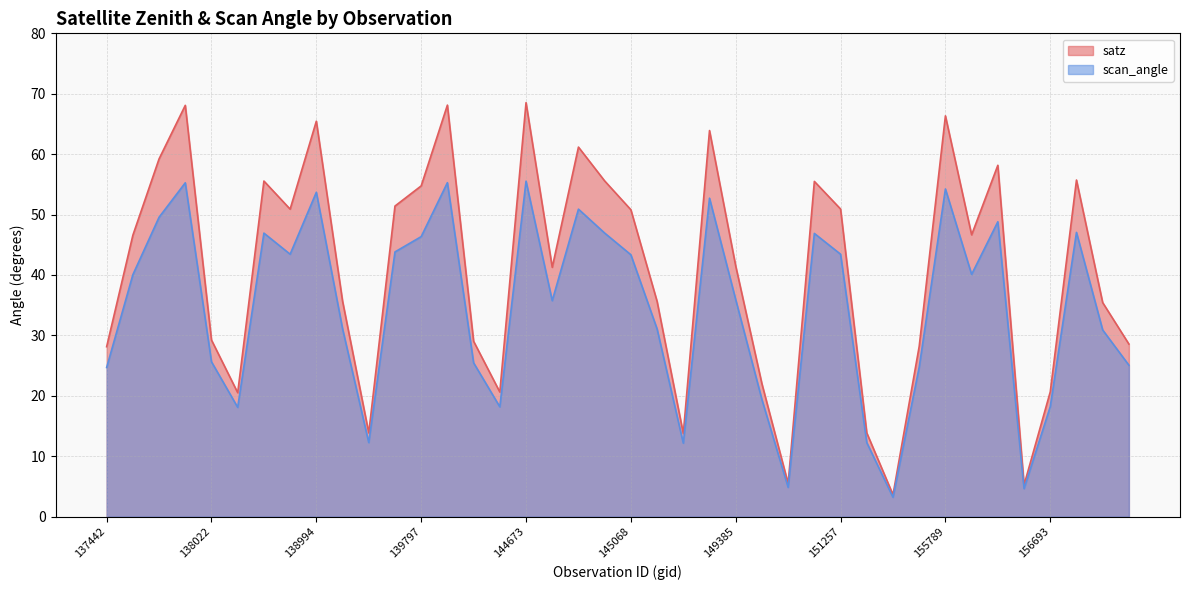

How many interior local peaks does the scan_angle series have?

11